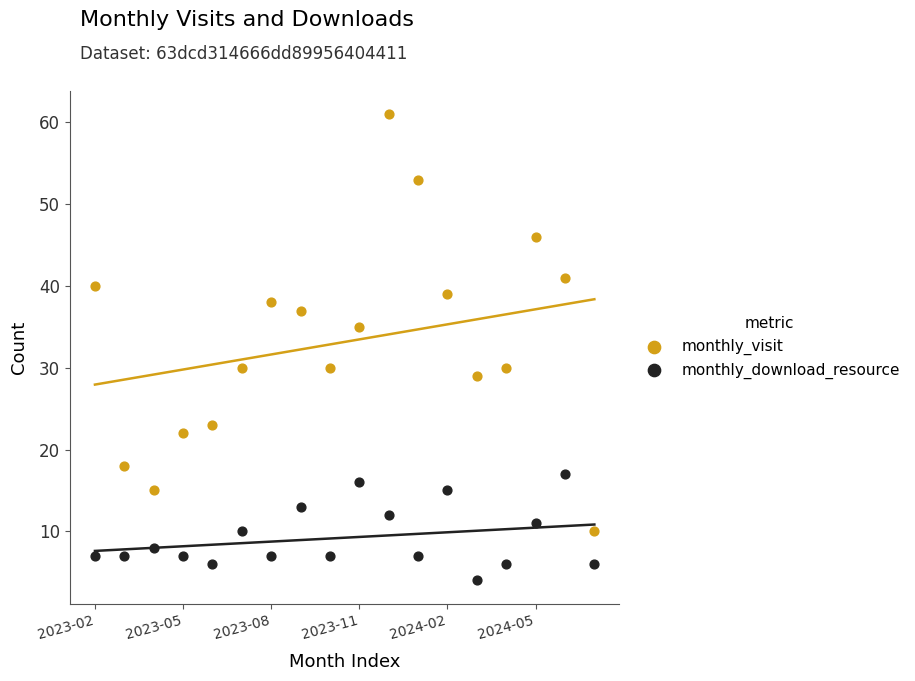

Which series has the widest spread of Y values?

monthly_visit